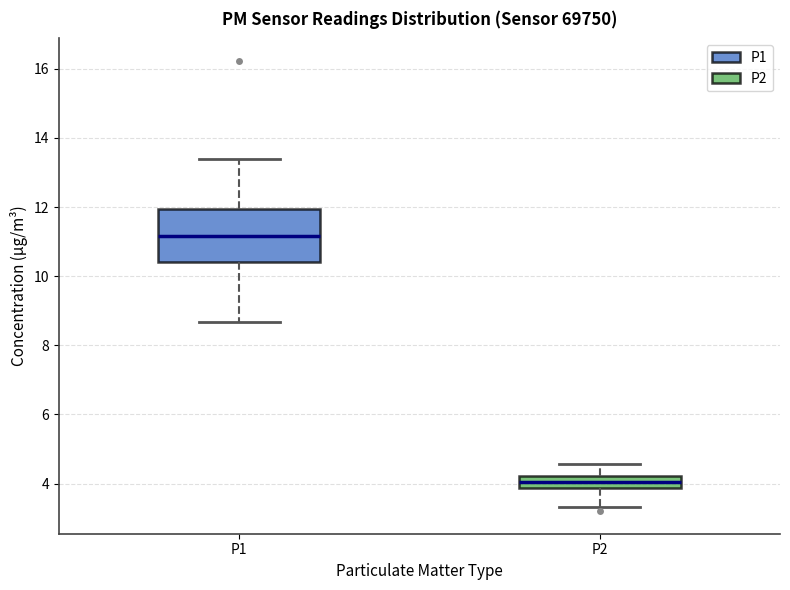

Reading left to right, transcribe this box plot: for each box, give where its median line is, the range the box spans, and where its two whiskers end, as read against the y-axis. The values are not printed on the chart, so give them approximately, as read against the axis.

P1: median 11.2, box 10.4 to 12.0, whiskers 8.6 to 13.4
P2: median 4.0, box 3.8 to 4.2, whiskers 3.4 to 4.6